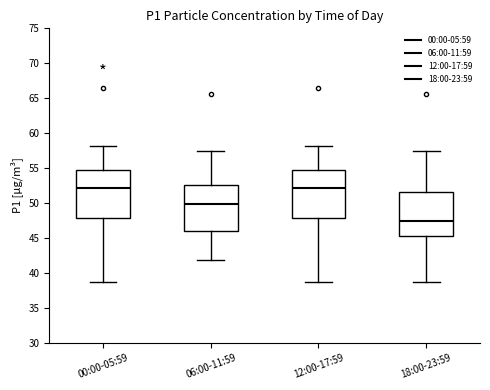

Reading left to right, read every box against the y-axis: the position of its median line, the range the box covers, and the ends of its whiskers. The values are not printed on the chart, so give them approximately, as read against the axis.

00:00-05:59: median 52.0, box 48.0 to 55.0, whiskers 38.5 to 58.0
06:00-11:59: median 50.0, box 46.0 to 52.5, whiskers 42.0 to 57.5
12:00-17:59: median 52.0, box 48.0 to 55.0, whiskers 38.5 to 58.0
18:00-23:59: median 47.5, box 45.0 to 51.5, whiskers 38.5 to 57.5